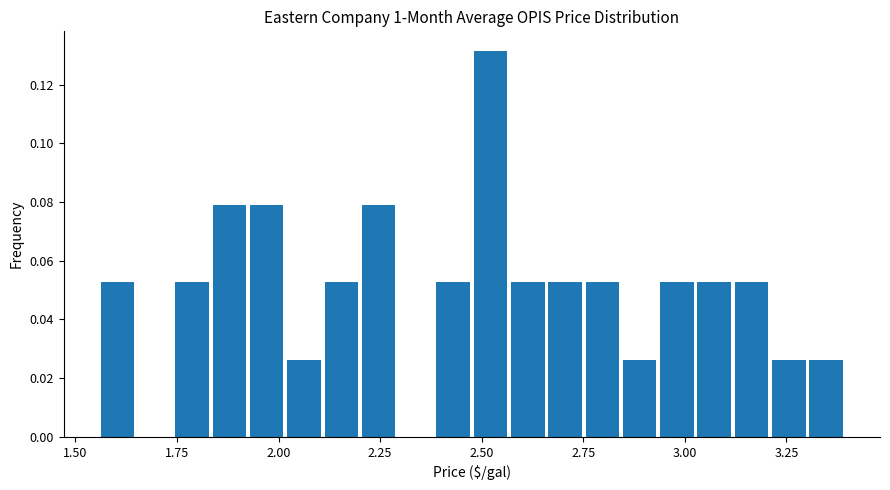

Read against the x-axis, roughly where is the centre of the tallest bar?

2.50